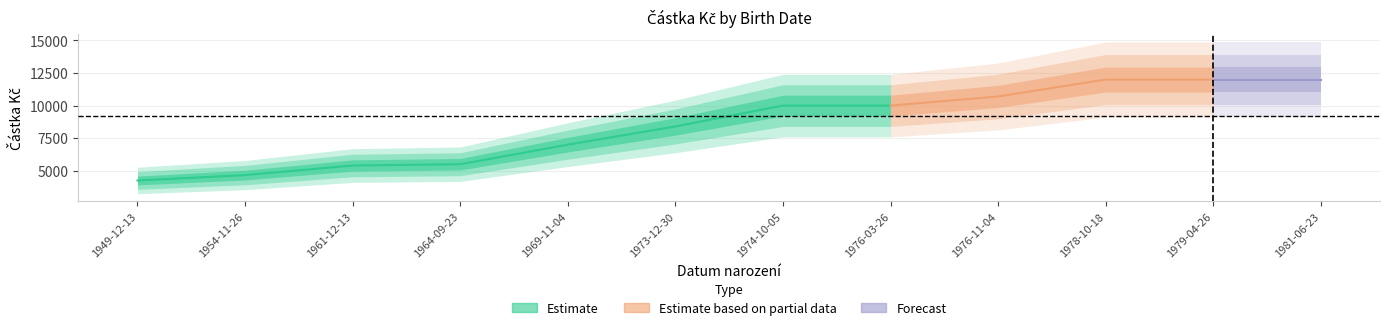

Which label corresponds to the smallest value in the chart?

1949-12-13